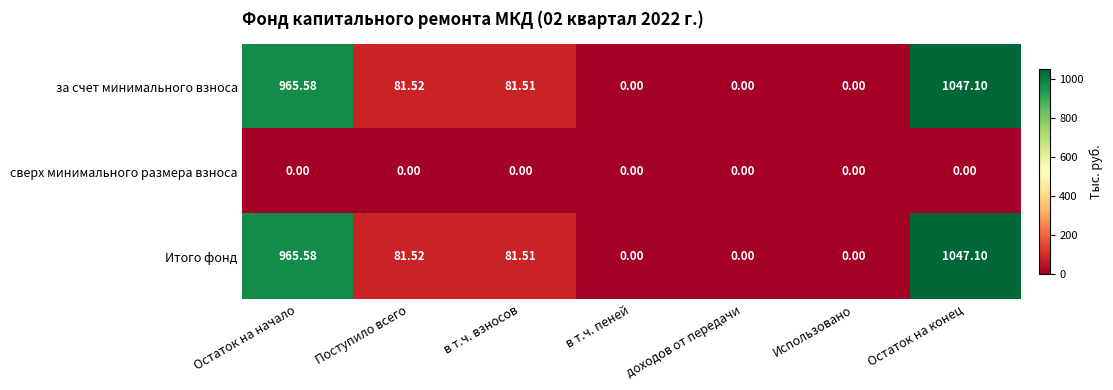

At which category is the sum across all series the highest?

Остаток на конец